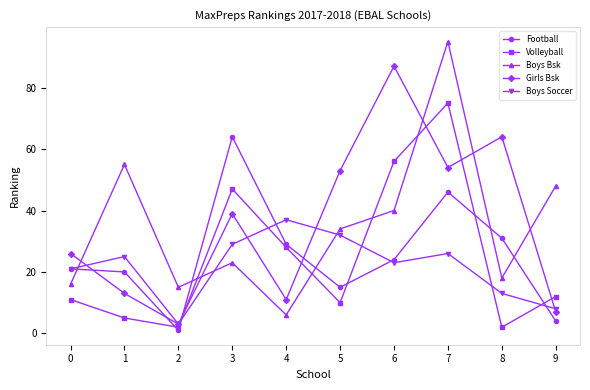

List the series in order of their peak value, lowest first.

Boys Soccer, Football, Volleyball, Girls Bsk, Boys Bsk